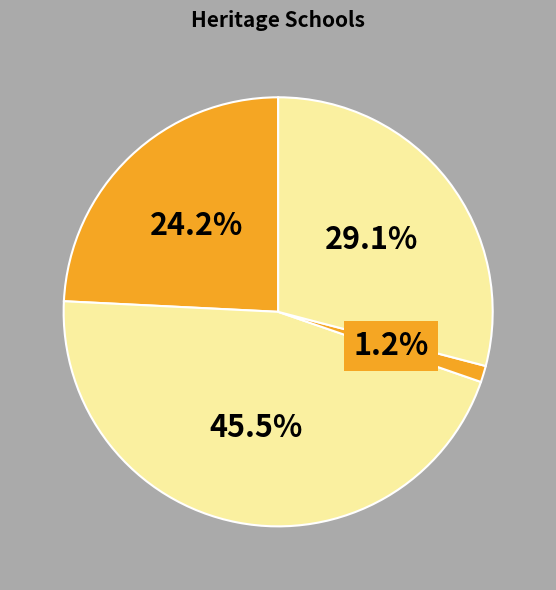

What is the smallest slice in the pie chart?

ARMADALE PRIMARY SCHOOL